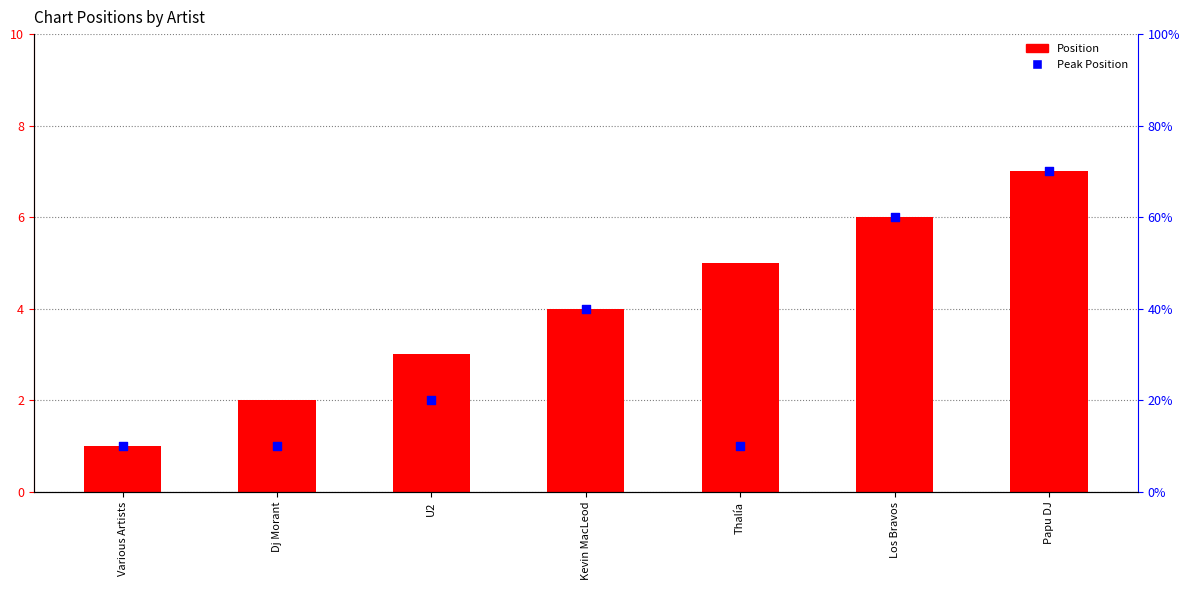

Which series reaches the maximum Y coordinate?

Position